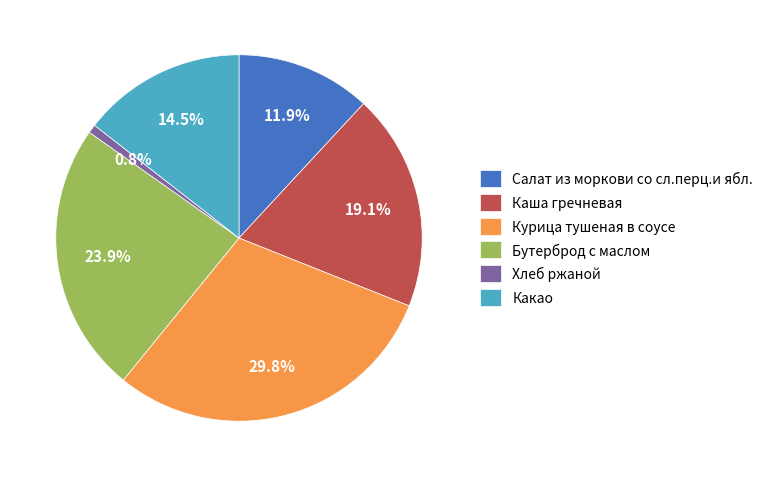

To the nearest percent, what is the average slice percentage?

17%